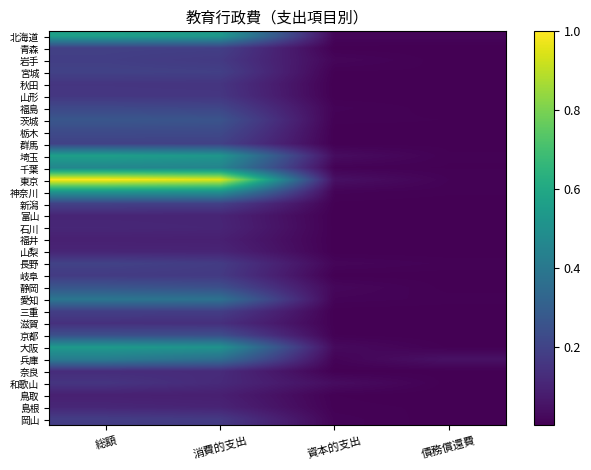

Which series has the largest range (max minus min)?

東京